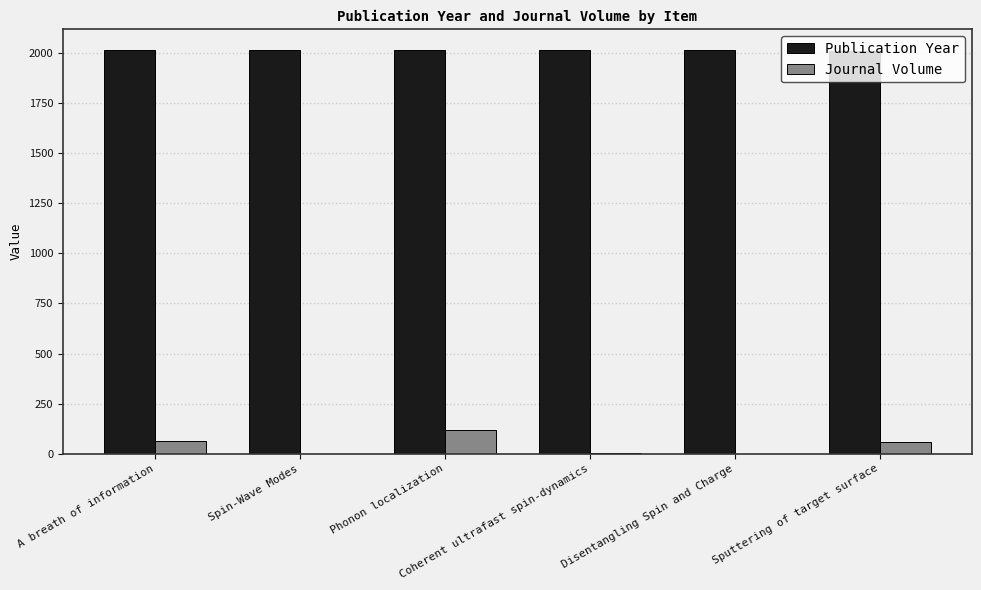

Is it true that Journal Volume equals 5 at Coherent ultrafast spin-dynamics?

True